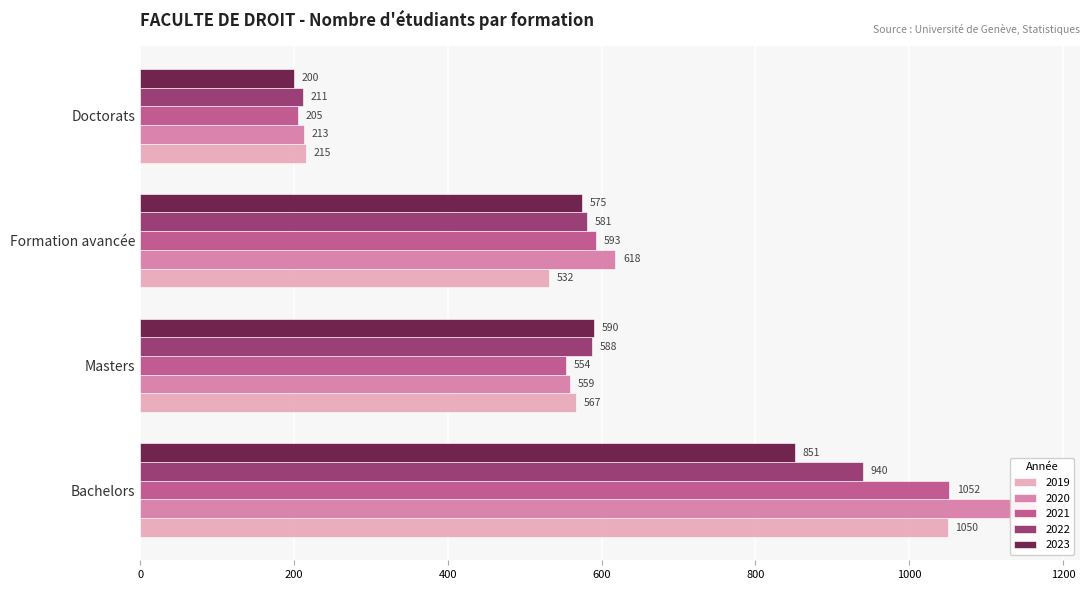

Is the value of 2020 at Formation avancée greater than the value of 2023 at Masters?

Yes